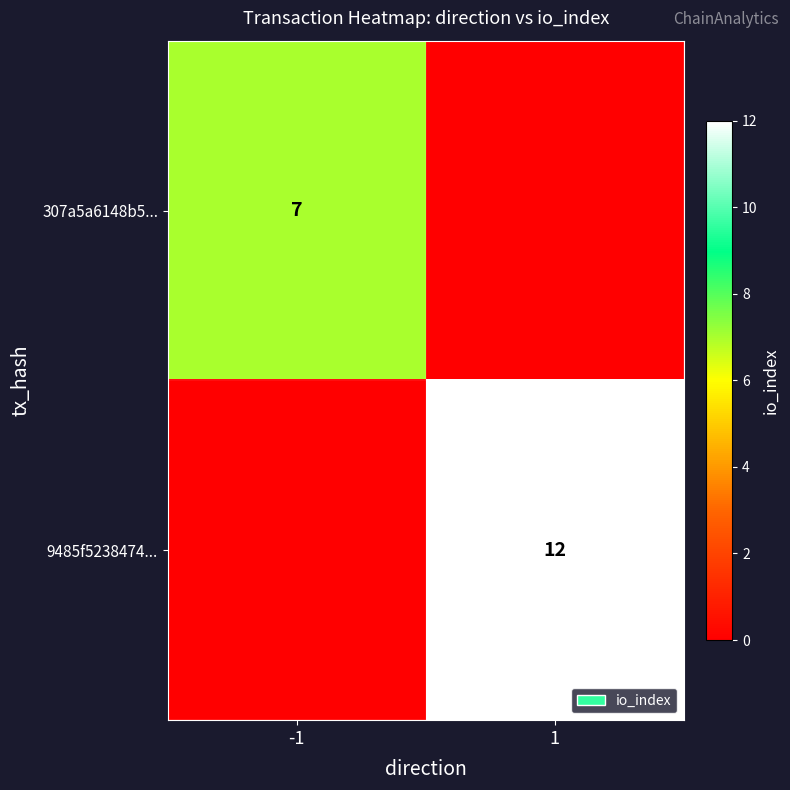

At how many categories does at least one series exceed 3?

2